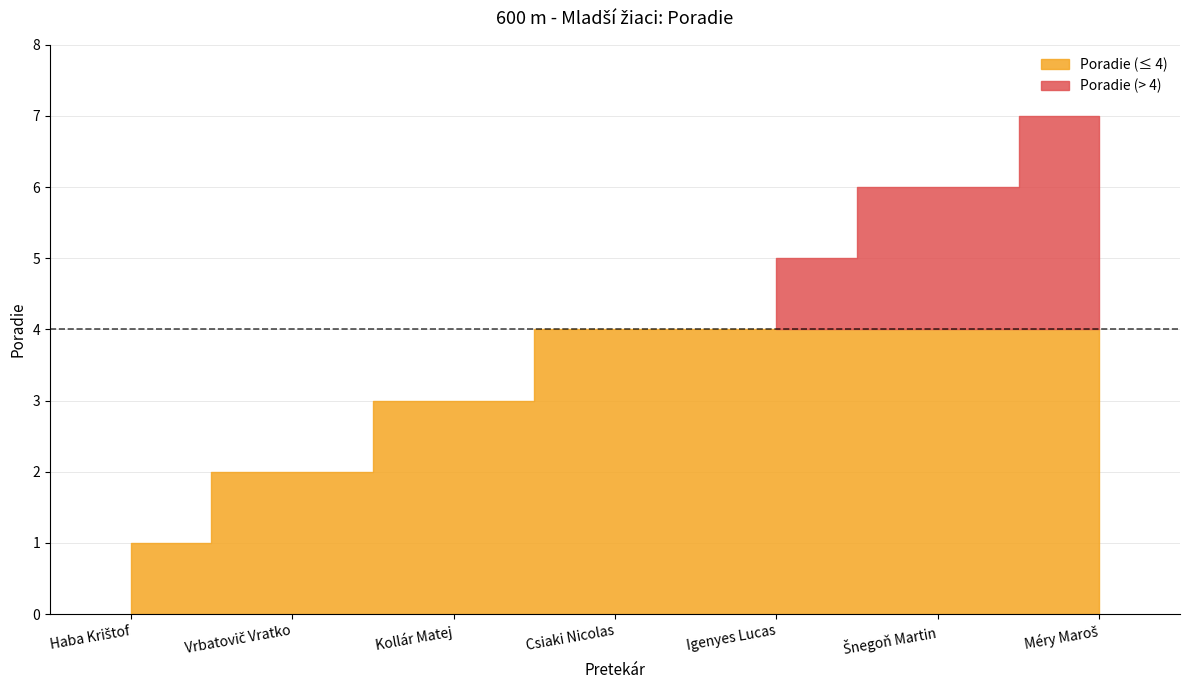

Where does the data first go above 4?

Igenyes Lucas